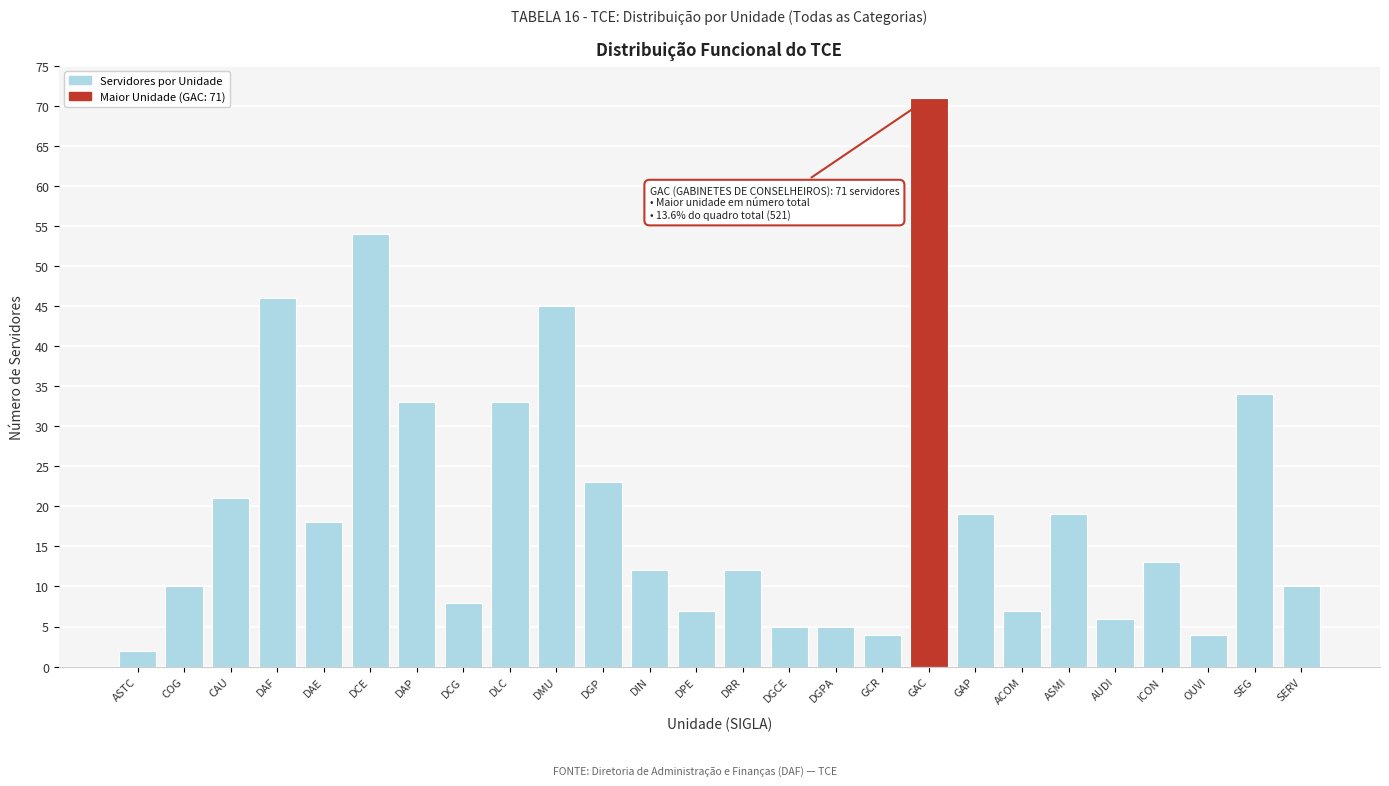

Reading left to right, transcribe all the data shown in this chart.

ASTC=2	COG=10	CAU=21	DAF=46	DAE=18	DCE=54	DAP=33	DCG=8	DLC=33	DMU=45	DGP=23	DIN=12	DPE=7	DRR=12	DGCE=5	DGPA=5	GCR=4	GAC=71	GAP=19	ACOM=7	ASMI=19	AUDI=6	ICON=13	OUVI=4	SEG=34	SERV=10